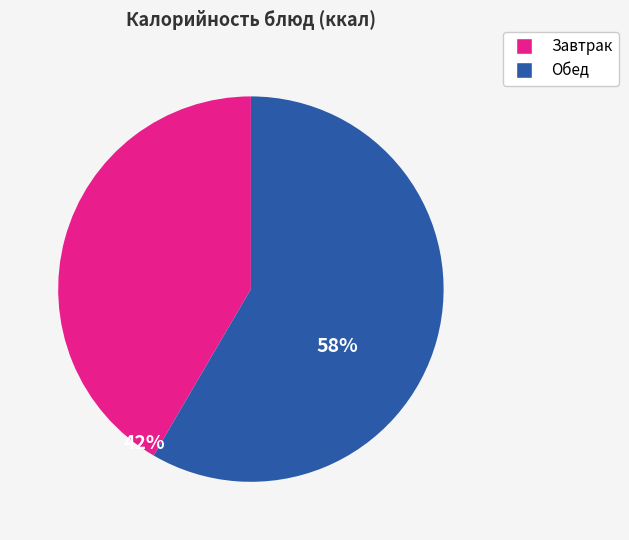

Is there any slice that represents more than half of the pie?

Yes